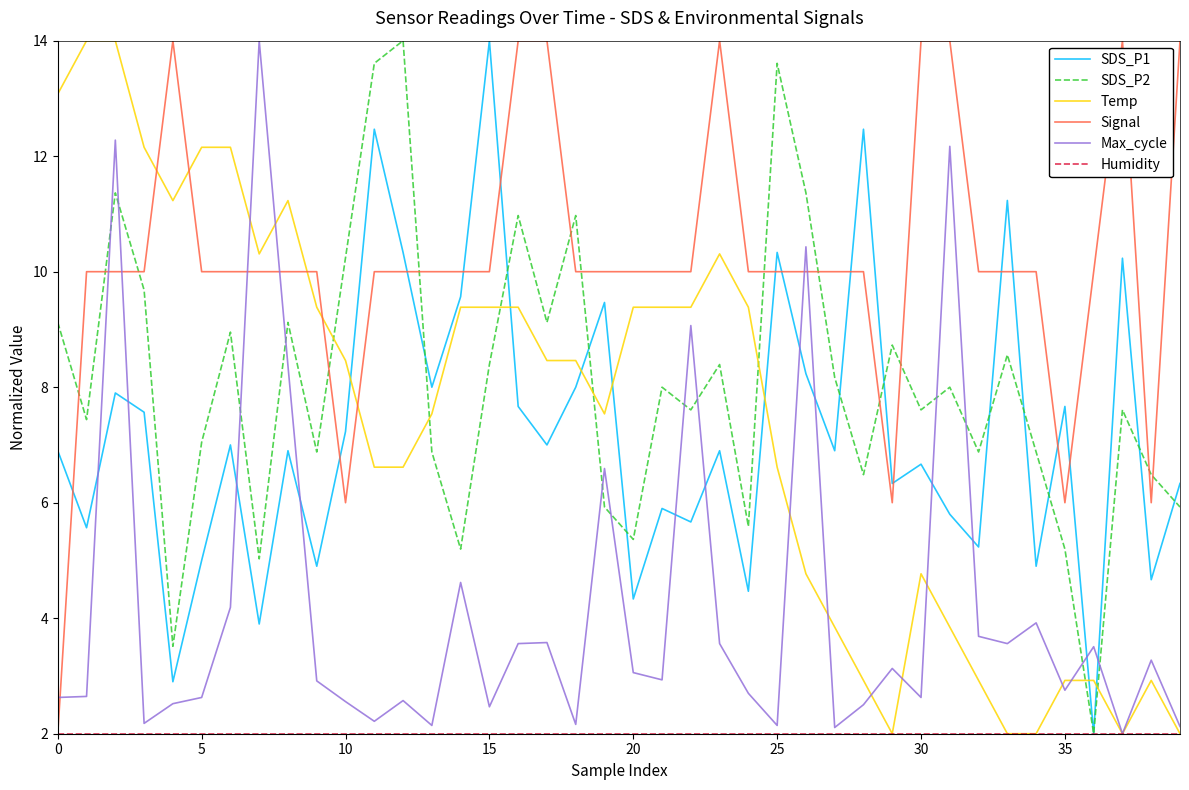

Which series has the largest total across all categories?

Signal